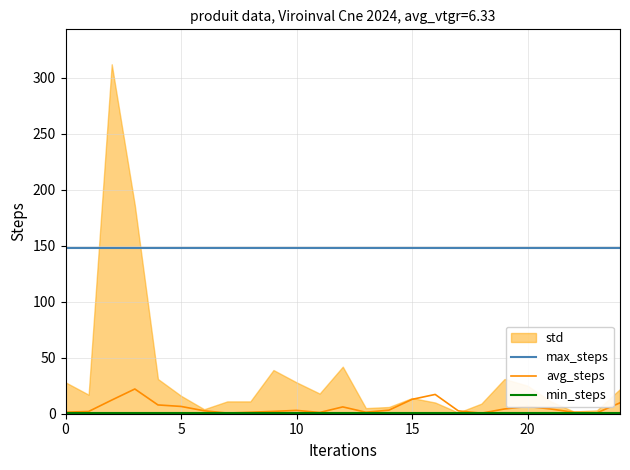

True or false: max_steps and avg_steps intersect in this chart.

False